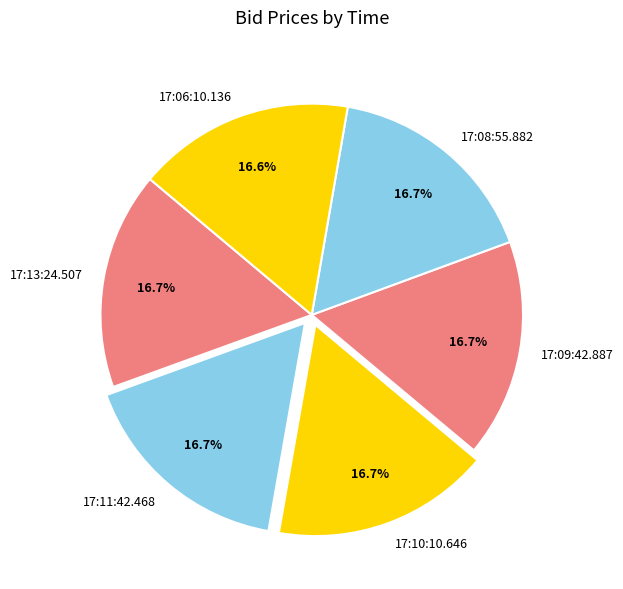

What is the ratio of the value at 17:11:42.468 to the value at 17:13:24.507?

1.0